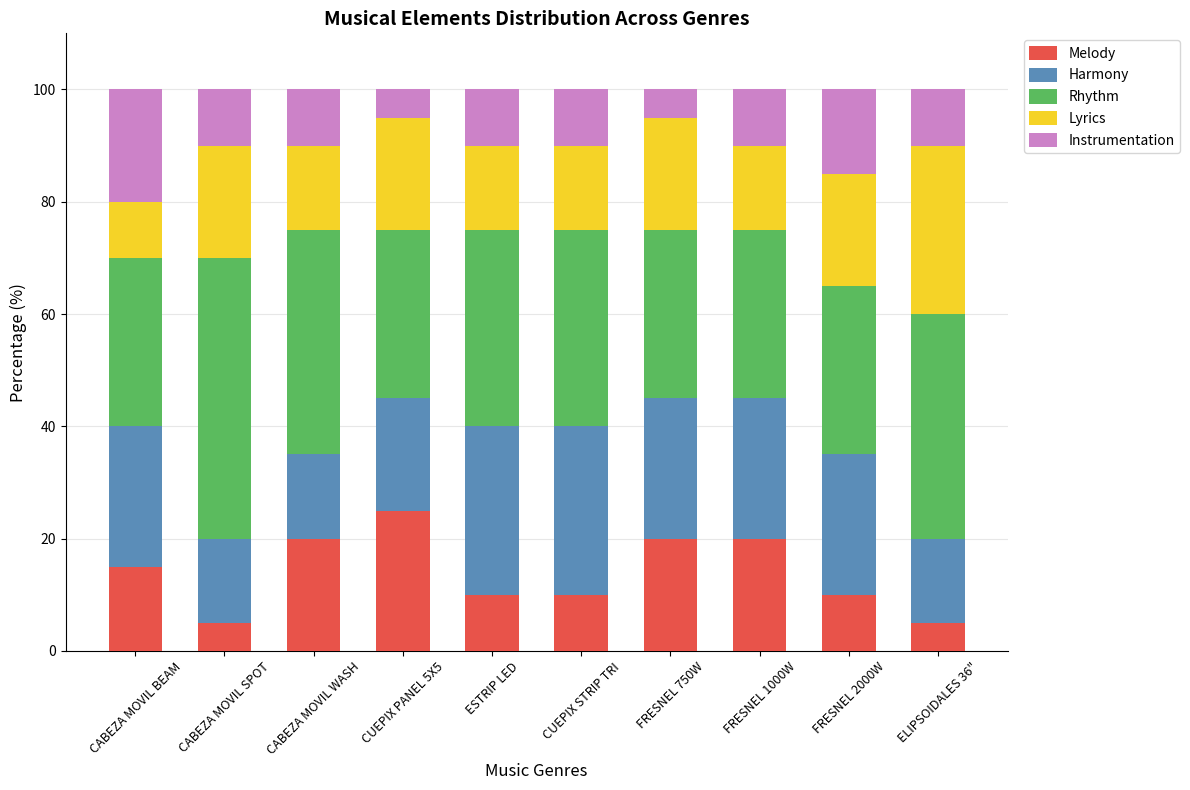

What is the sum of all Melody values?

140